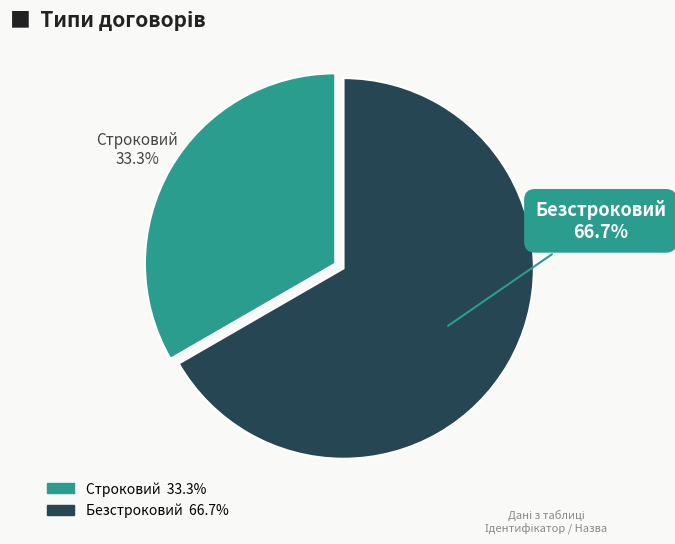

Does Безстроковий represent more than half of the total?

Yes